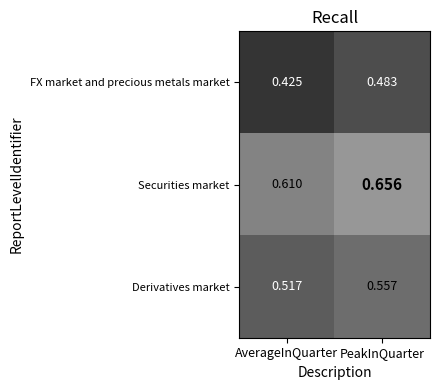

At AverageInQuarter, list the series in order from largest to smallest.

Securities market, Derivatives market, FX market and precious metals market